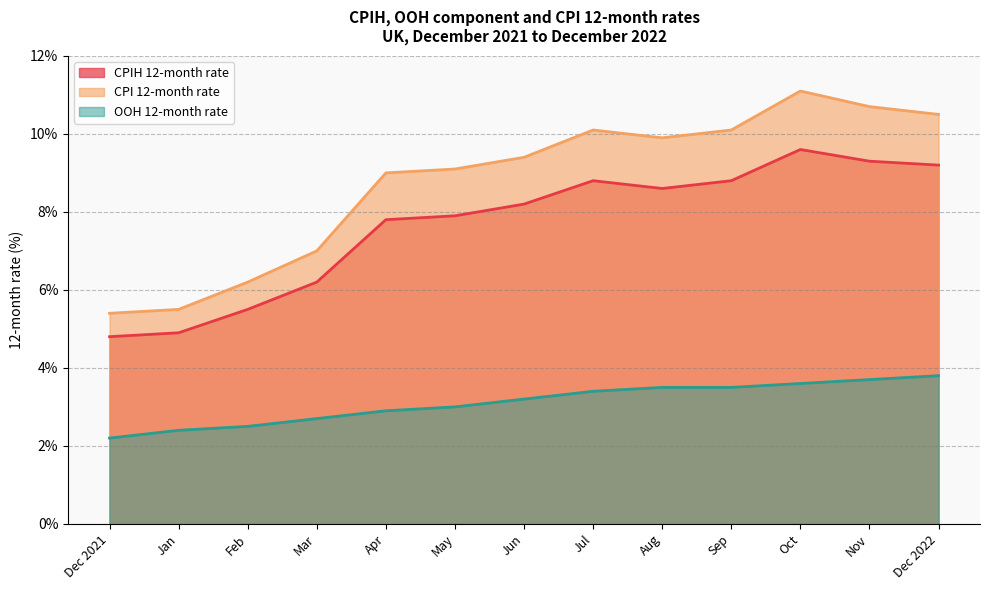

Reading right to left, extract all data points from this chart.

CPIH 12-month rate: 9.2	9.3	9.6	8.8	8.6	8.8	8.2	7.9	7.8	6.2	5.5	4.9	4.8
CPI 12-month rate: 10.5	10.7	11.1	10.1	9.9	10.1	9.4	9.1	9.0	7.0	6.2	5.5	5.4
OOH 12-month rate: 3.8	3.7	3.6	3.5	3.5	3.4	3.2	3.0	2.9	2.7	2.5	2.4	2.2